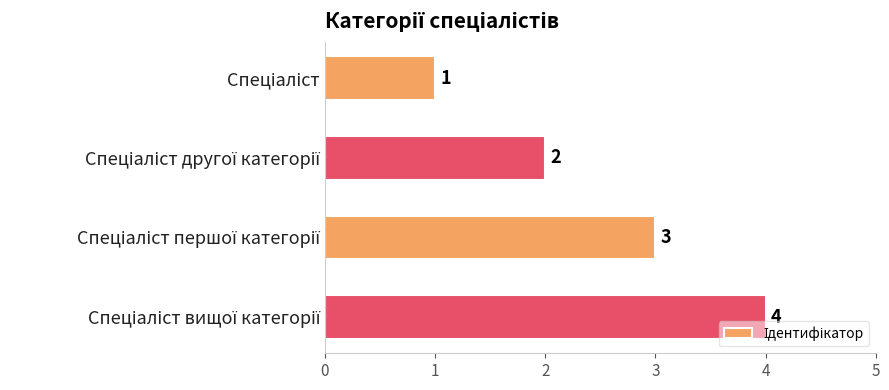

What is the maximum value shown in the chart?

4